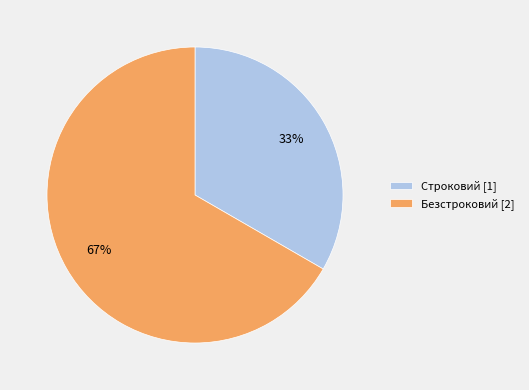

Which category has the biggest portion of the pie?

Безстроковий